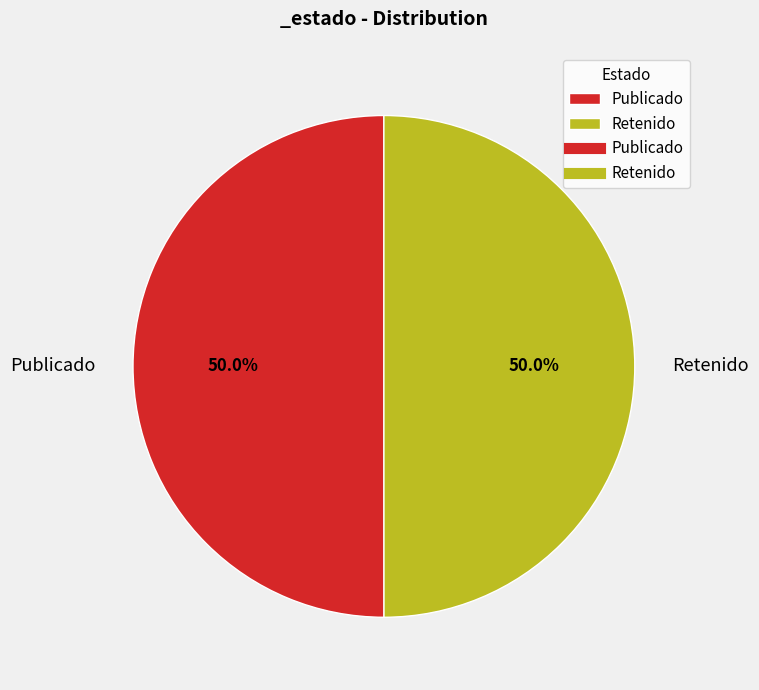

To the nearest percent, what is the average slice percentage?

50%